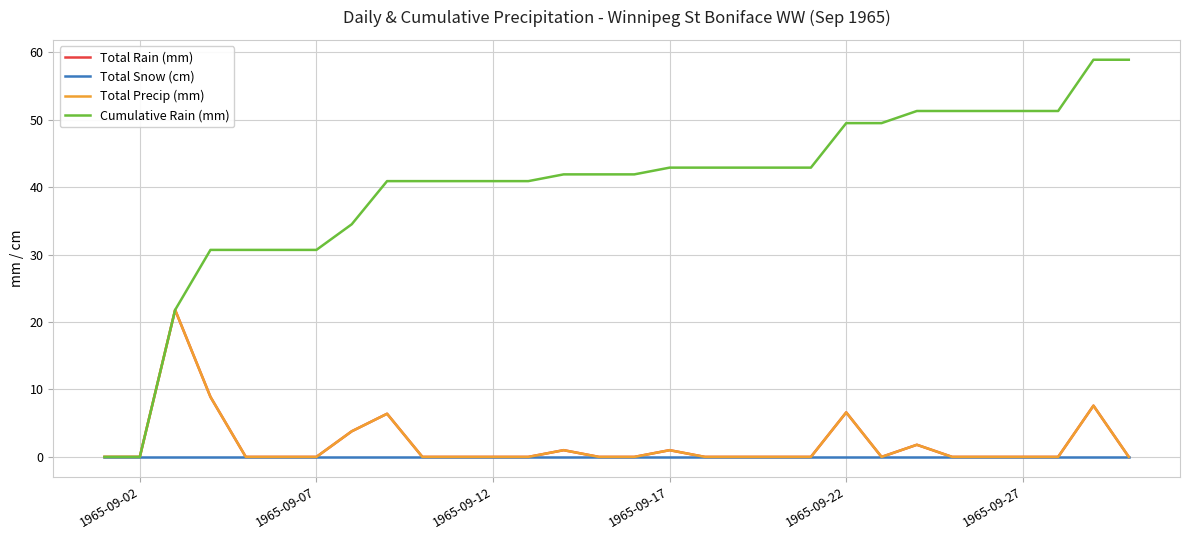

Is this an area chart (filled region under the line)?

No